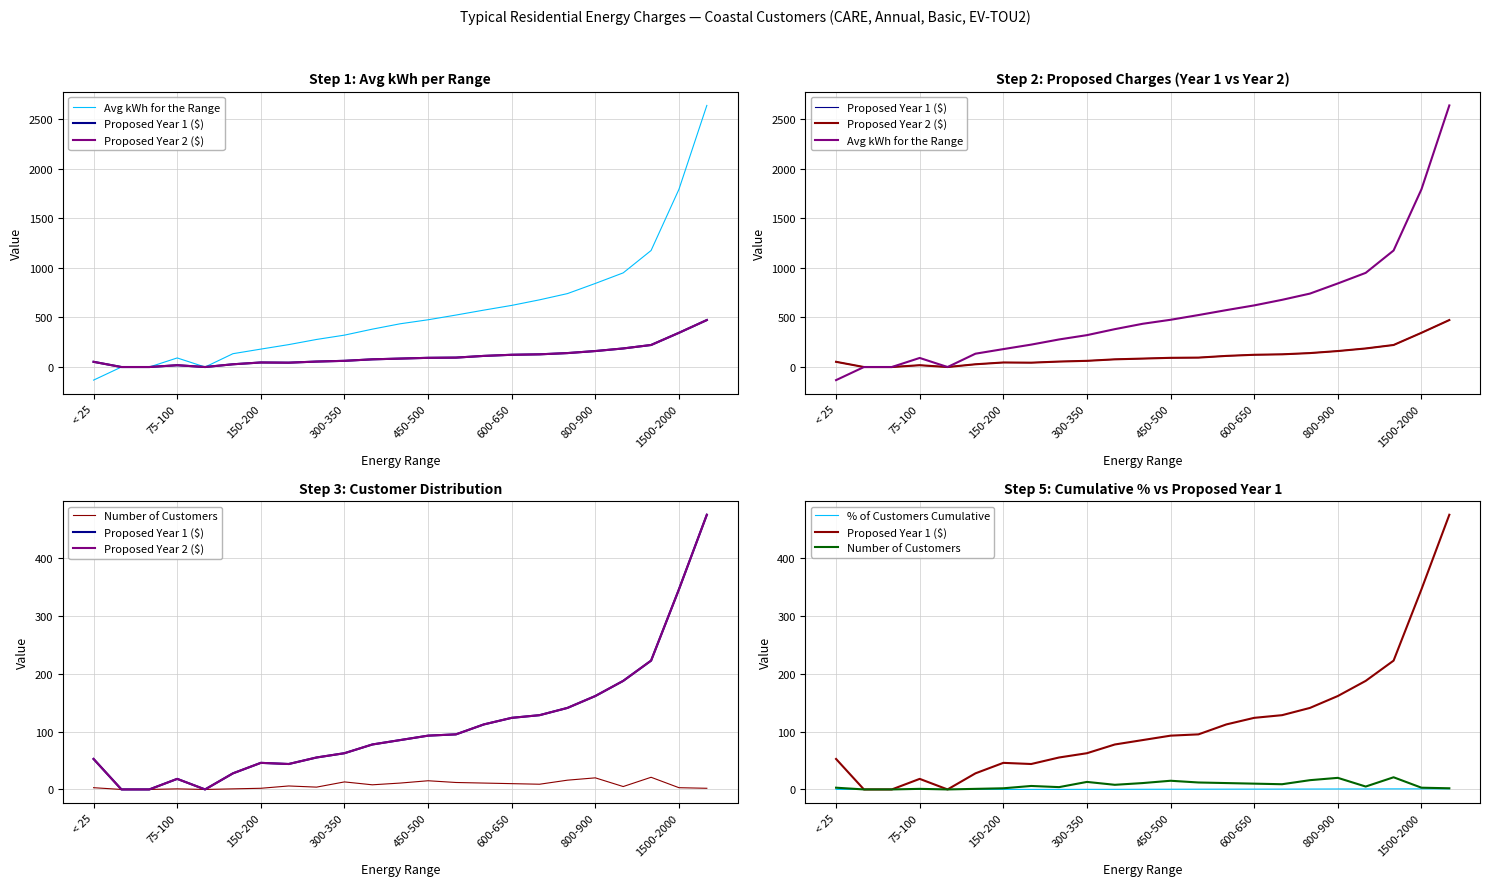

Count the number of data series in this chart.

5